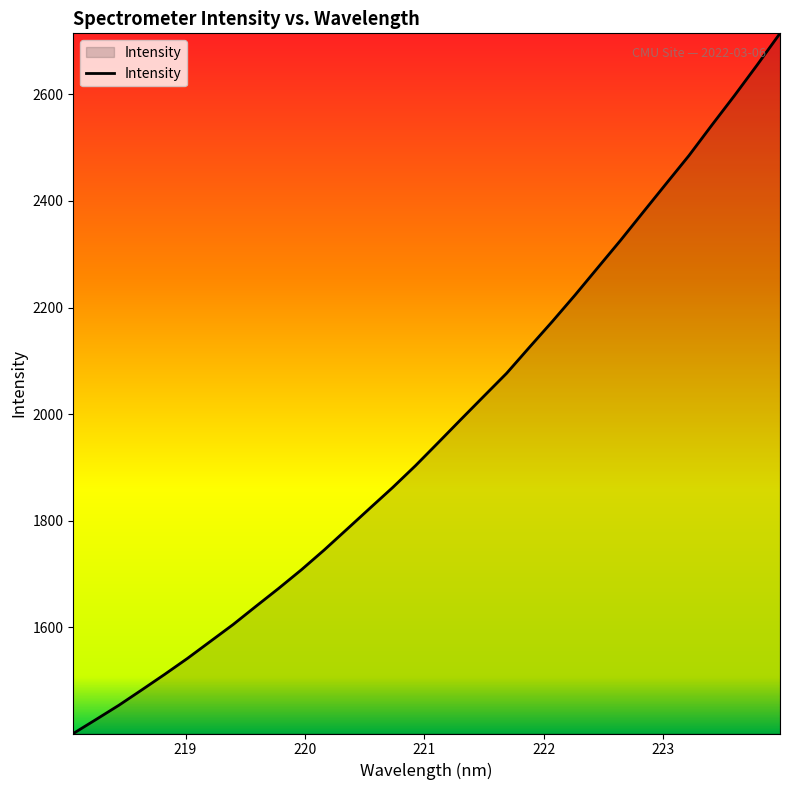

What is the smallest value displayed?

1400.2